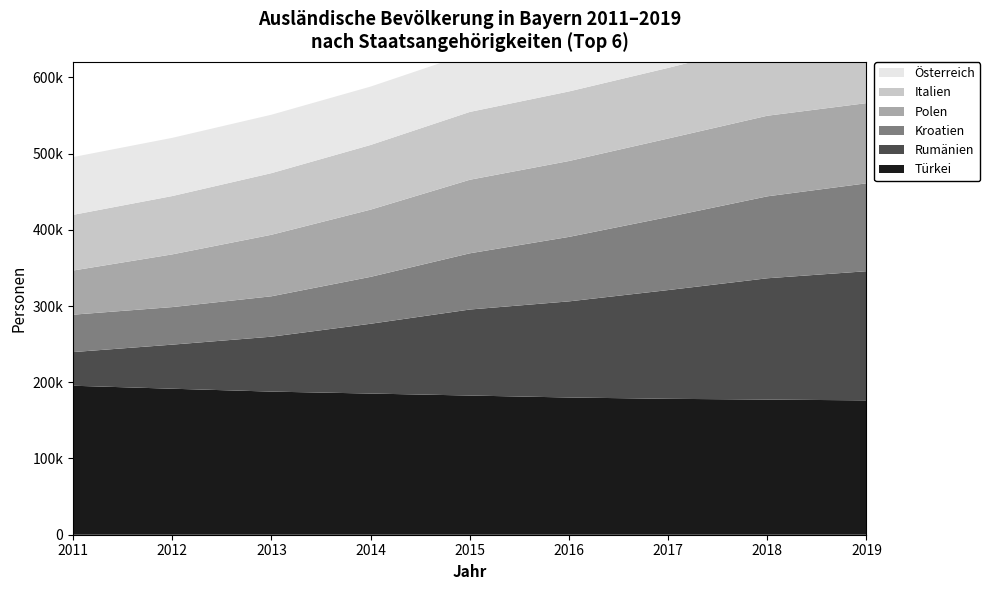

Reading right to left, extract all data points from this chart.

Türkei: 176210	177273	178272	179990	182565	185167	187724	191505	195419
Rumänien: 169412	159108	142623	126088	112824	91562	72048	57817	44155
Kroatien: 115294	107472	95871	84584	73741	61527	52992	49273	49059
Polen: 105199	105715	102930	99522	96462	88171	80695	69134	57915
Italien: 95764	95207	92654	91245	88960	84807	80815	76505	73019
Österreich: 76092	76899	76882	77367	77130	76586	76632	76339	75789